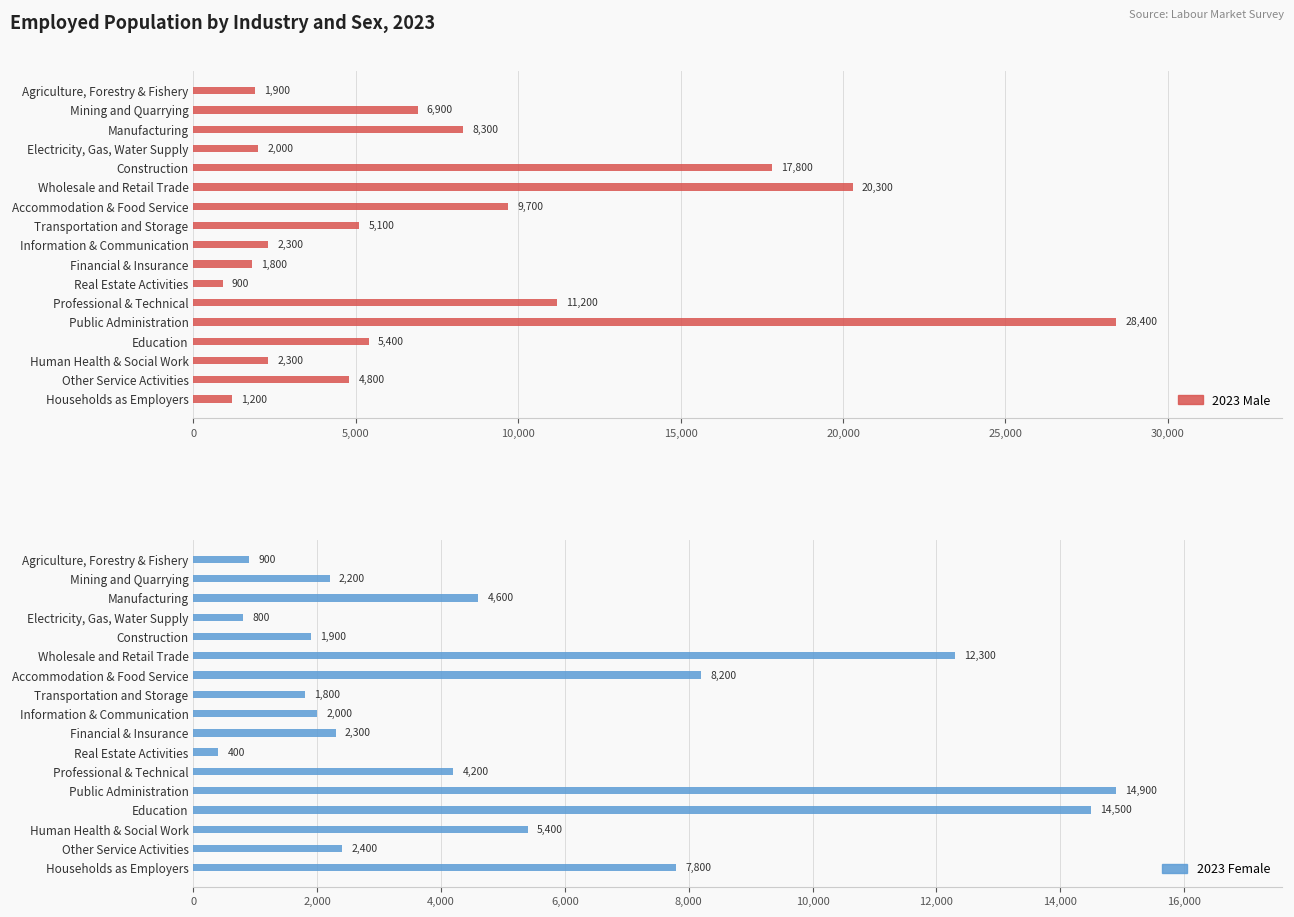

What is the sum of all 2023 Male values?

130300